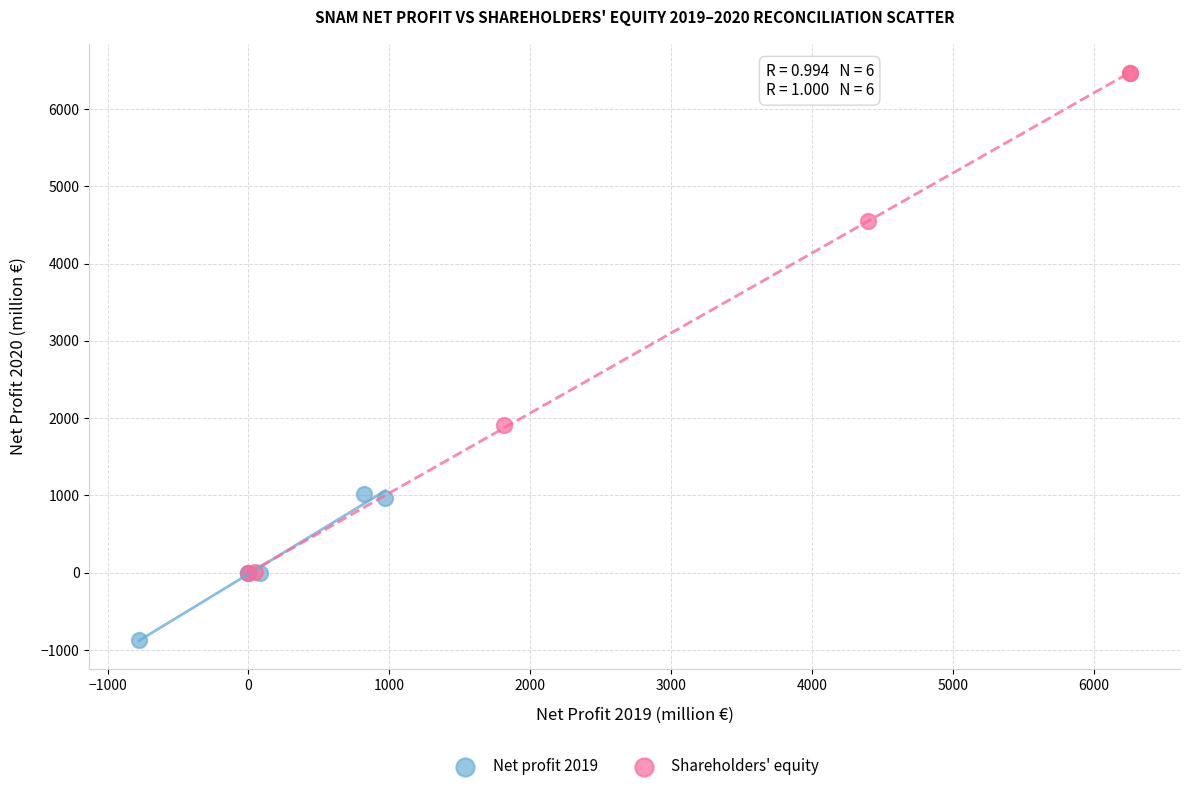

Which series reaches the minimum Y coordinate?

Net profit 2019